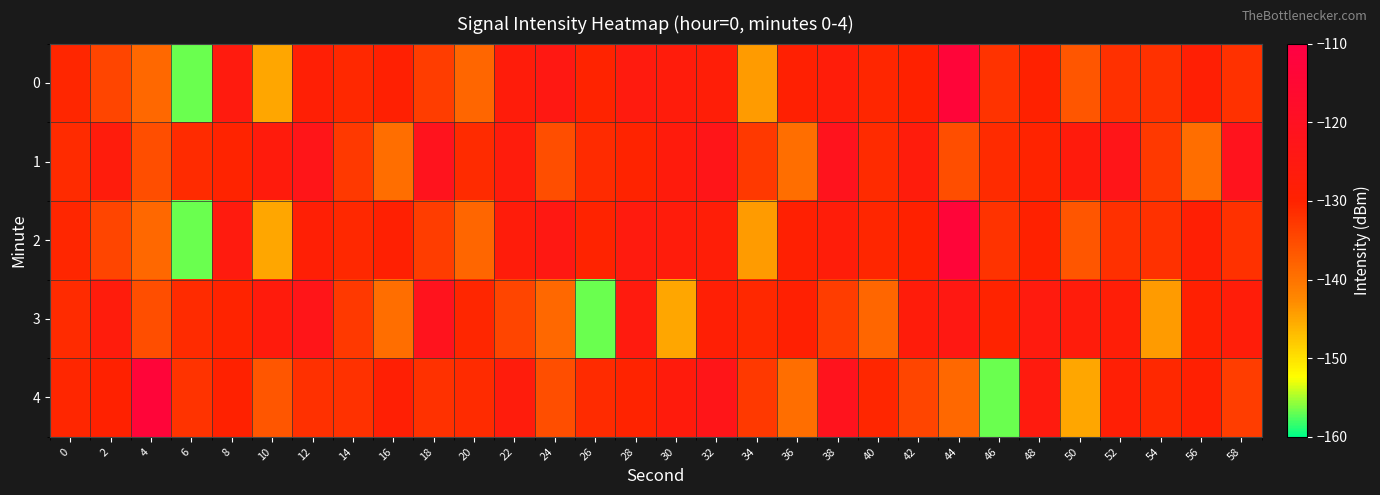

At which category is the sum across all series the highest?

44